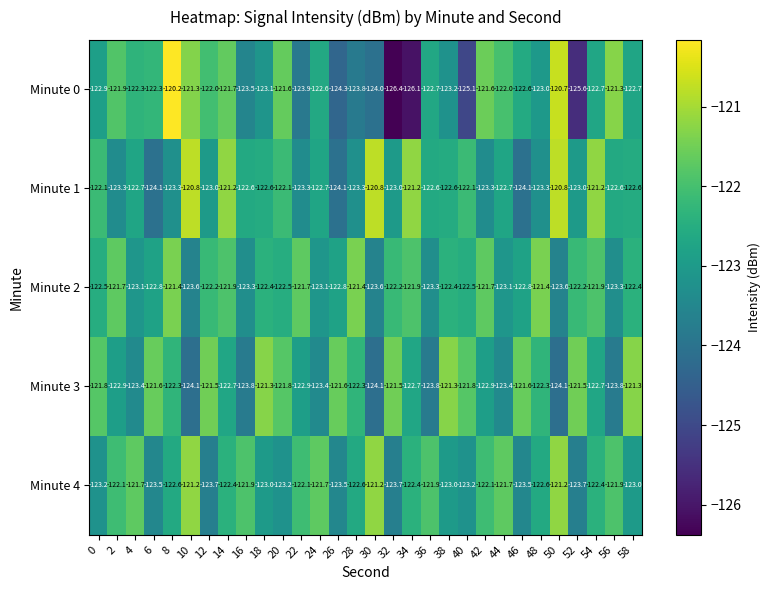

Which label corresponds to the smallest value in the chart?

32